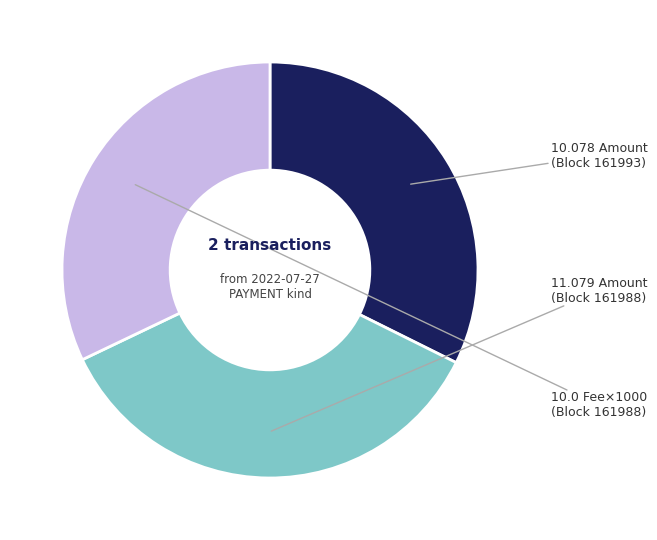

Count the number of slices in the pie.

3